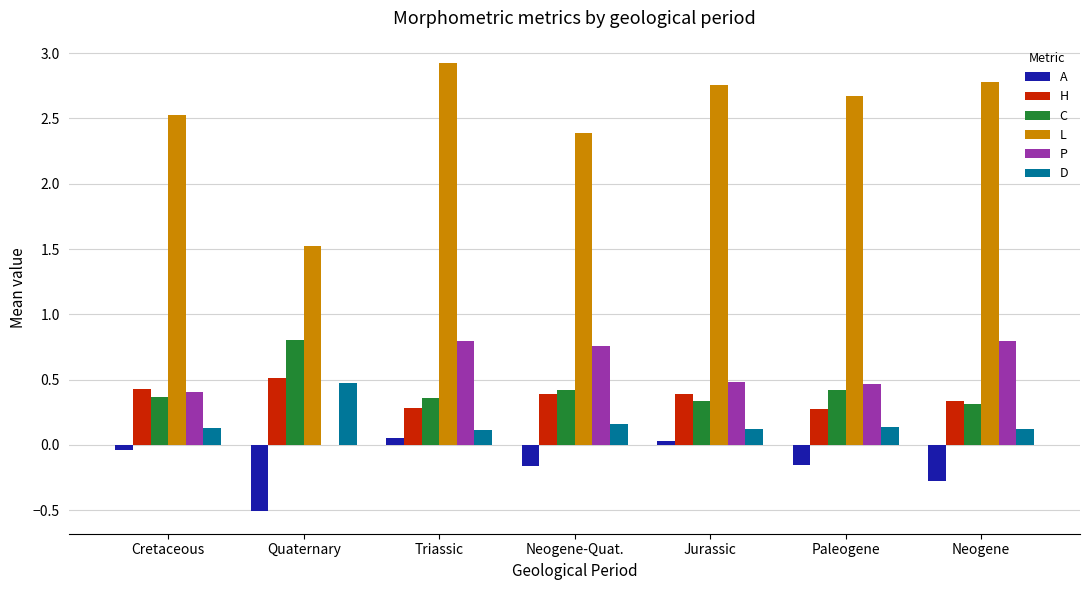

True or false: A has a value of -0.3 at Neogene.

True